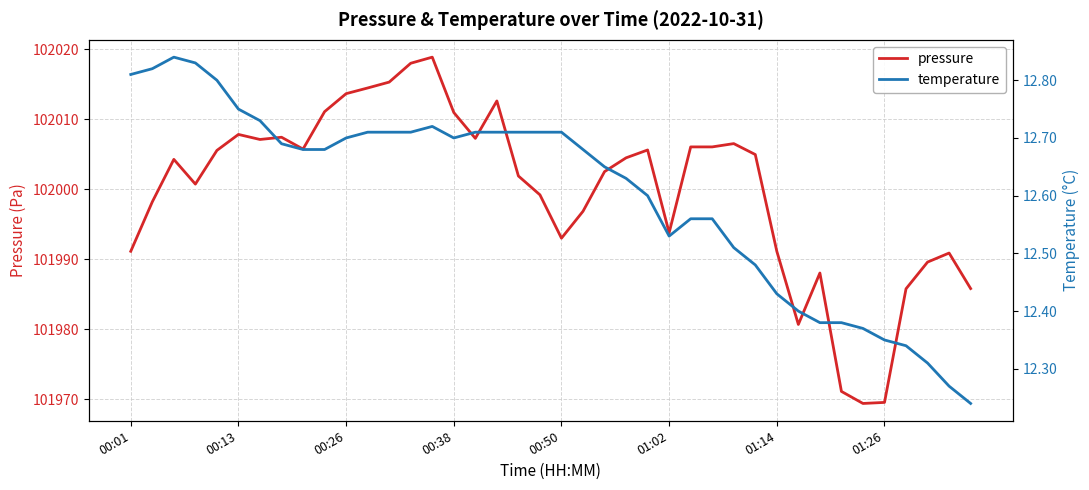

What is the maximum value for pressure?

102018.8